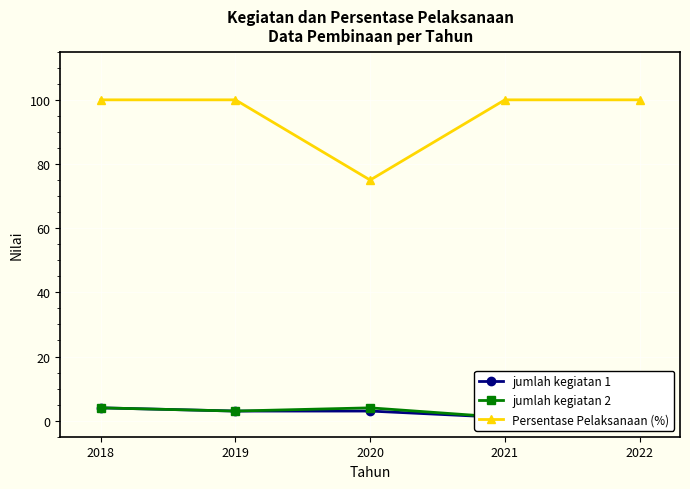

Between 2018 and 2021, which series saw the biggest shift?

jumlah kegiatan 1